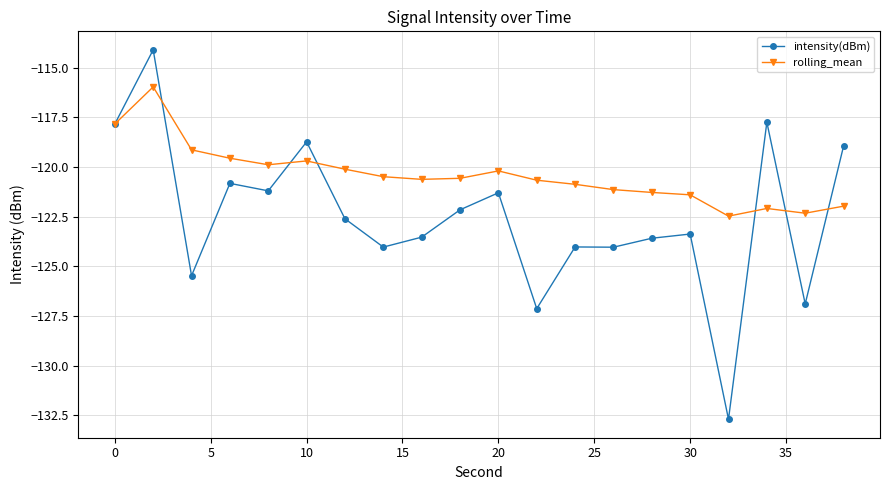

True or false: rolling_mean and intensity(dBm) intersect in this chart.

True